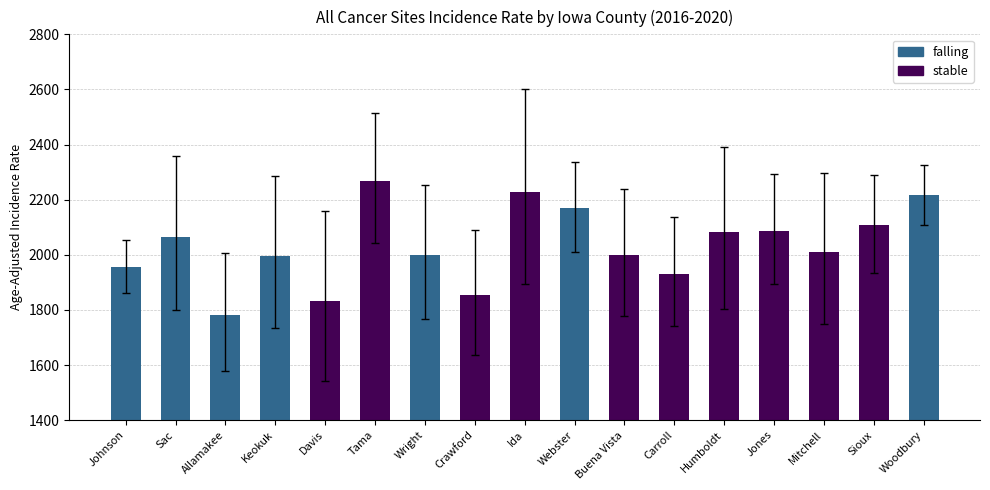

What is the label of the 6th bar from the right?

Carroll